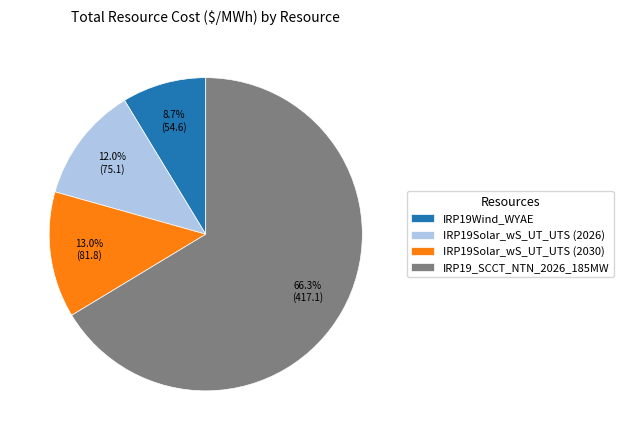

Combined, do IRP19Solar_wS_UT_UTS (2026) and IRP19Solar_wS_UT_UTS (2030) account for over 50%?

No